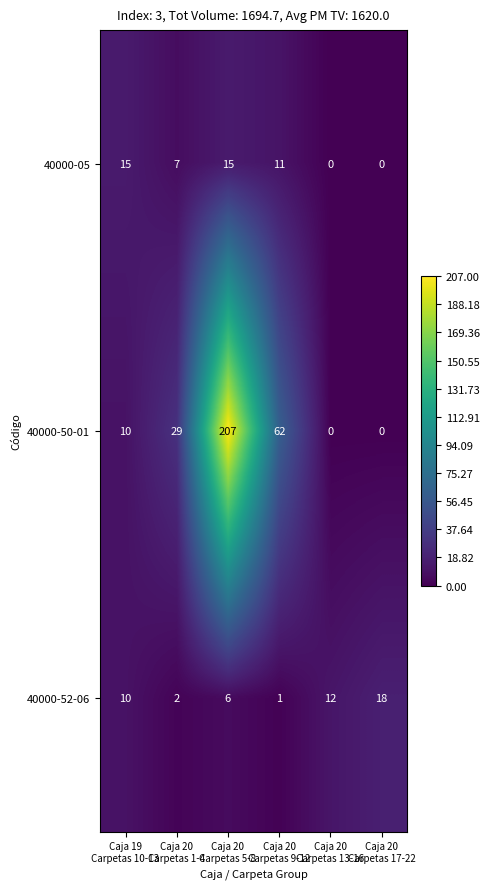

Which series has the widest spread of values?

40000-50-01